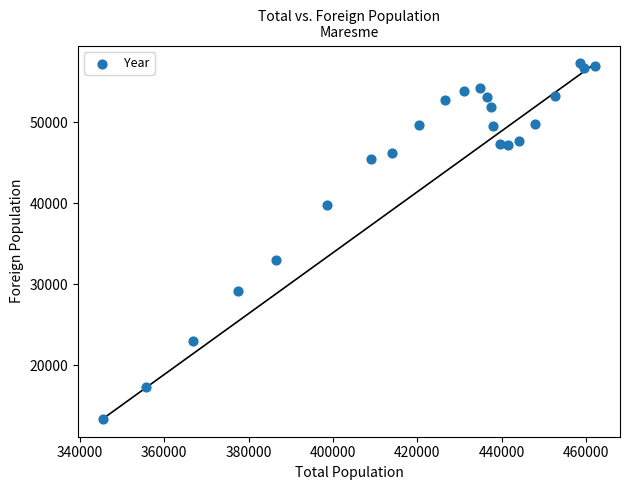

What is the range of Y values (max minus min)?

43899